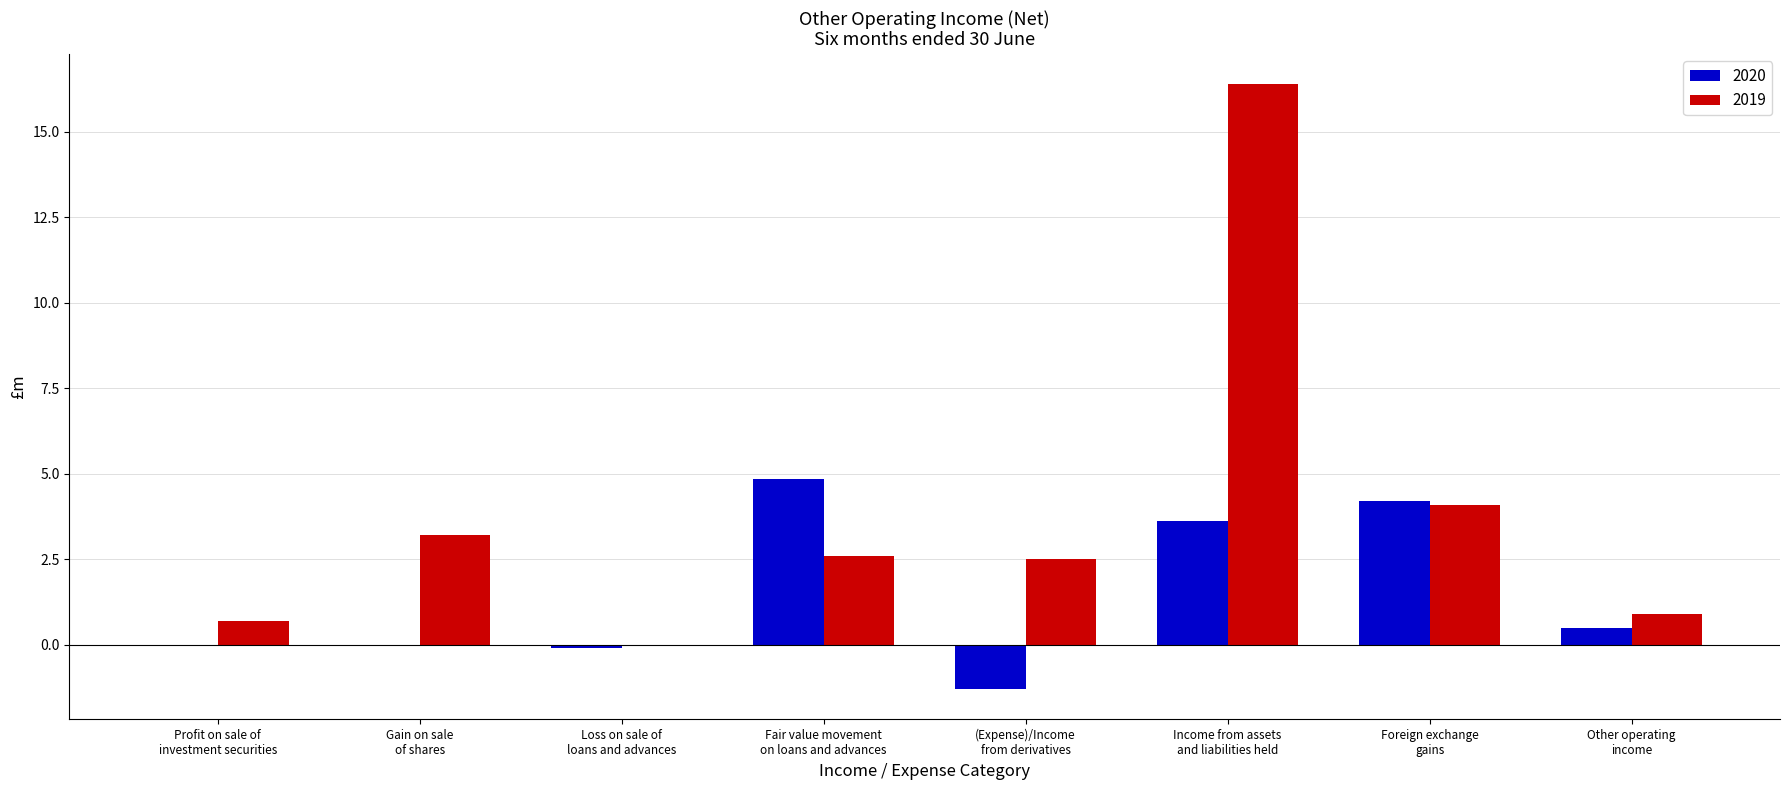

Which series has the largest total across all categories?

2019